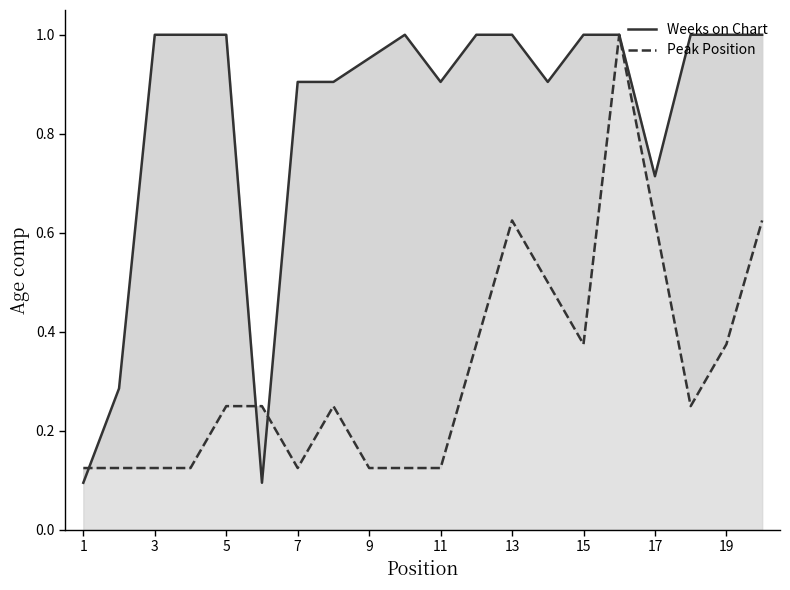

Count the number of categories in the chart.

20